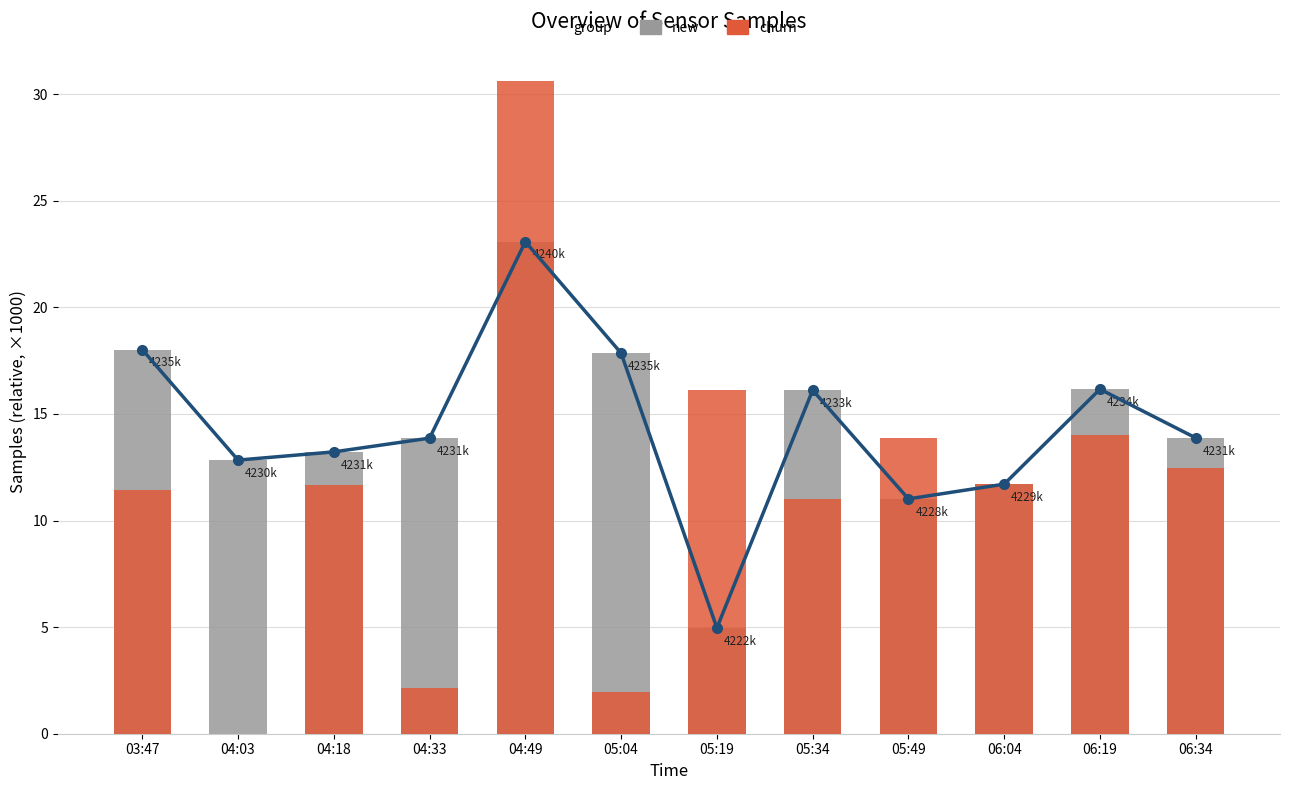

Reading left to right, list all the values displayed in this chart.

new: 18.0	12.8	13.2	13.9	23.1	17.9	5.0	16.1	11.0	11.7	16.2	13.9
churn: 11.4	0.0	11.6	2.1	30.6	1.9	16.1	11.0	13.9	11.7	14.0	12.5